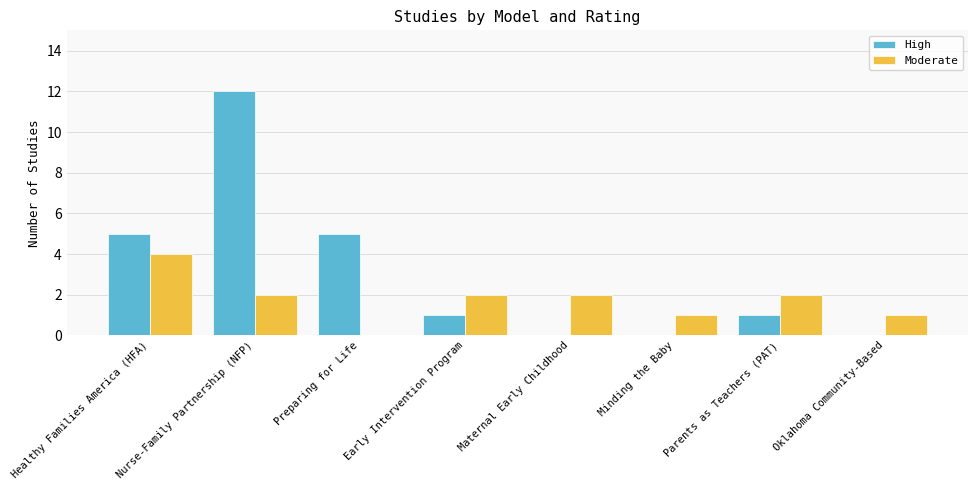

Count the number of data series in this chart.

2